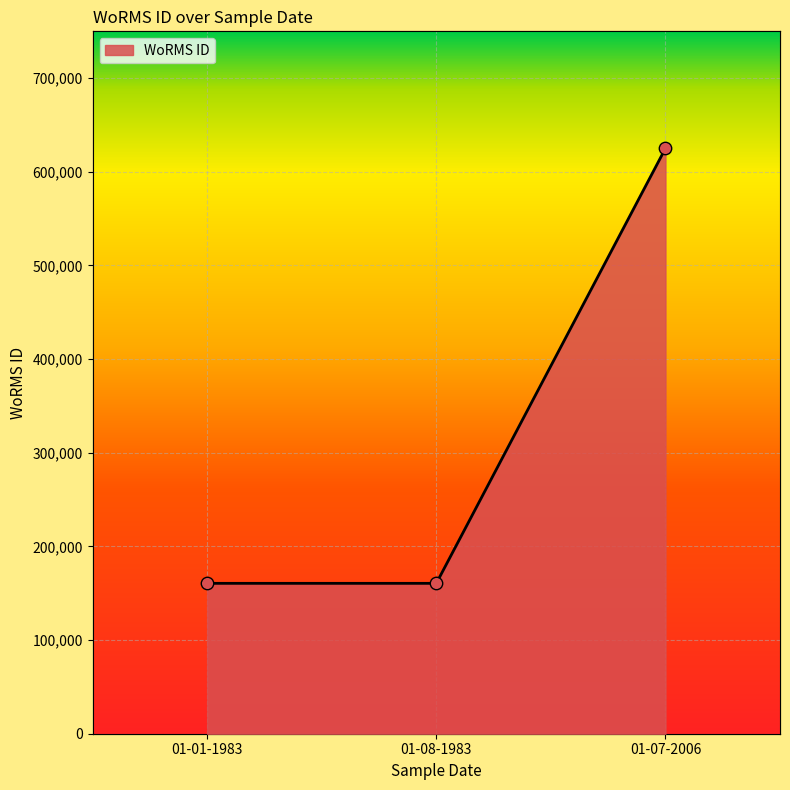

What is the ratio of the value at 01-01-1983 to the value at 01-07-2006?

0.3